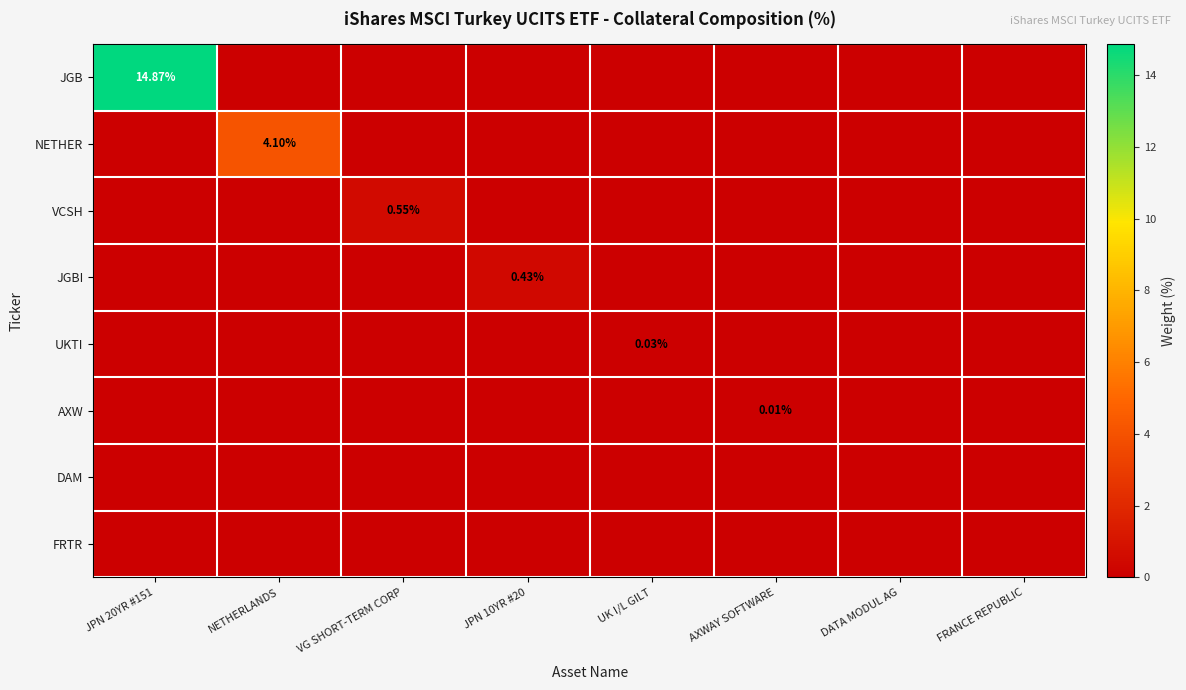

Rank the categories by NETHER value from highest to lowest.

NETHERLANDS, JPN 20YR #151, VG SHORT-TERM CORP, JPN 10YR #20, UK I/L GILT, AXWAY SOFTWARE, DATA MODUL AG, FRANCE REPUBLIC